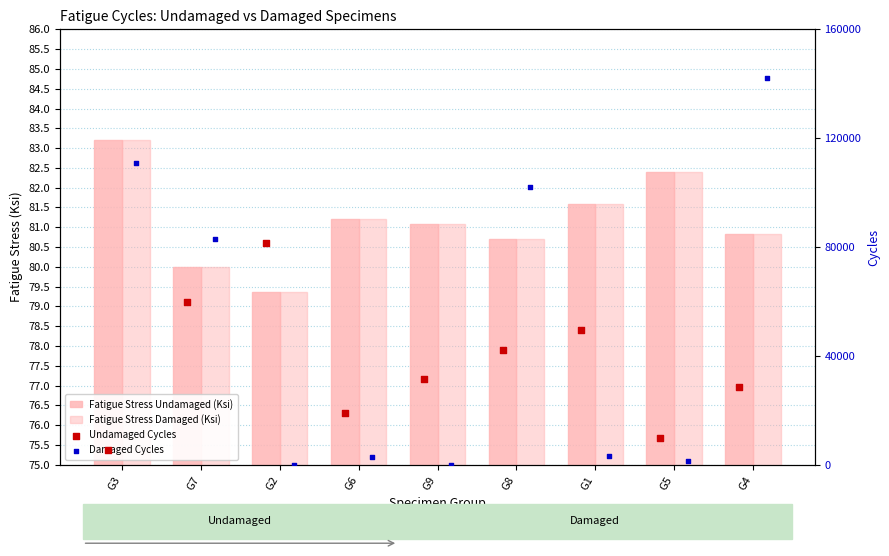

At how many categories does at least one series exceed 9684?

9